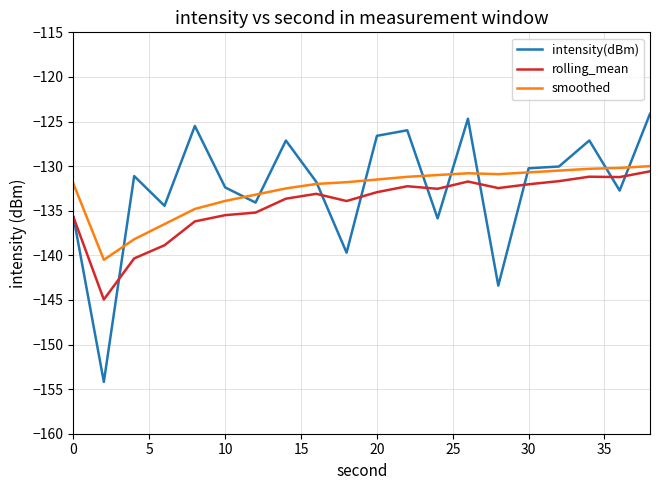

True or false: smoothed and rolling_mean cross at least once.

False